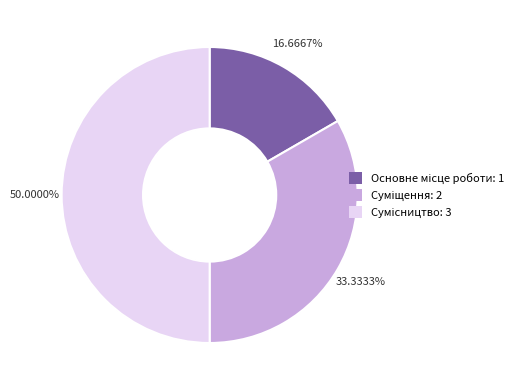

How many segments does this pie chart have?

3